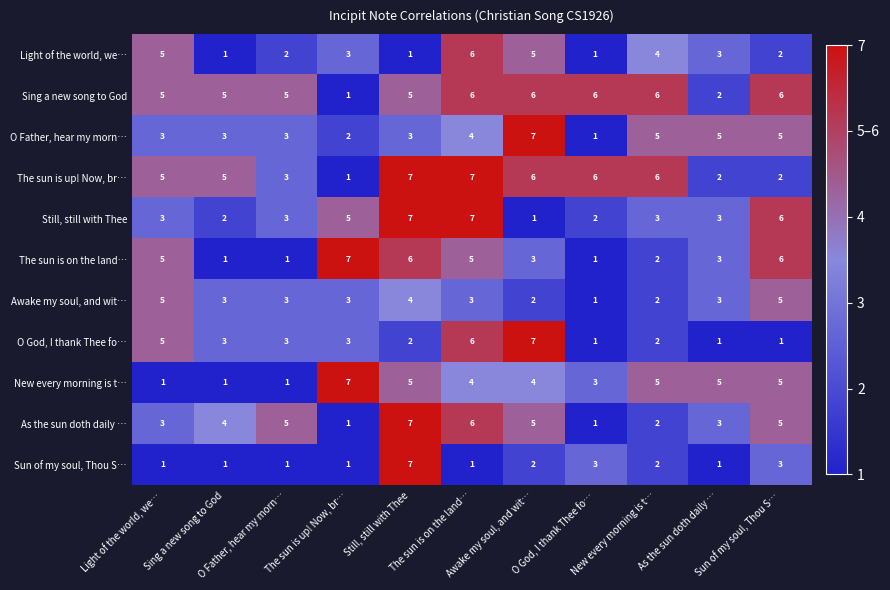

At how many categories does at least one series exceed 3?

11